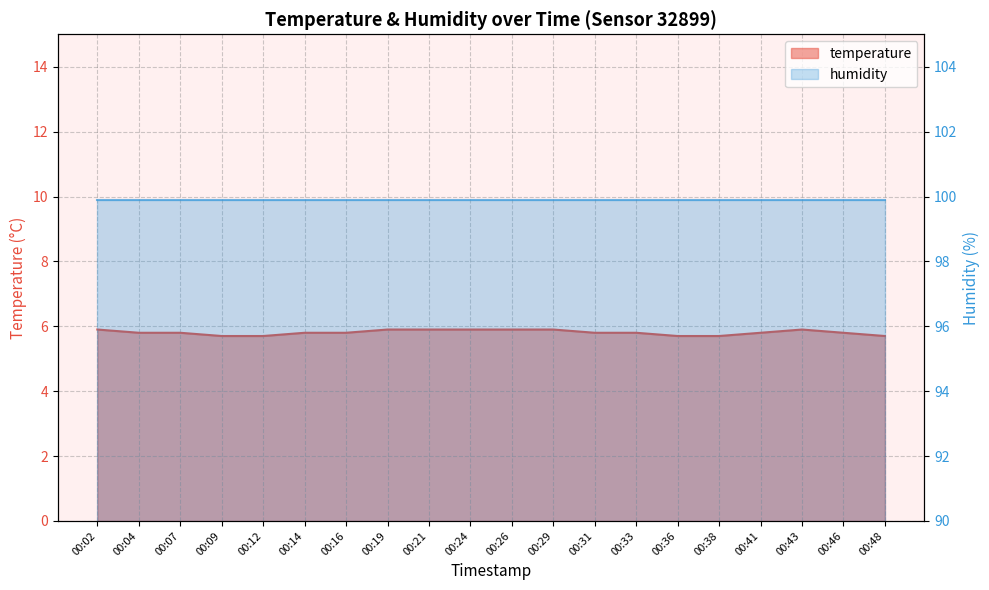

Where is the data nearest to the value 5?

00:09